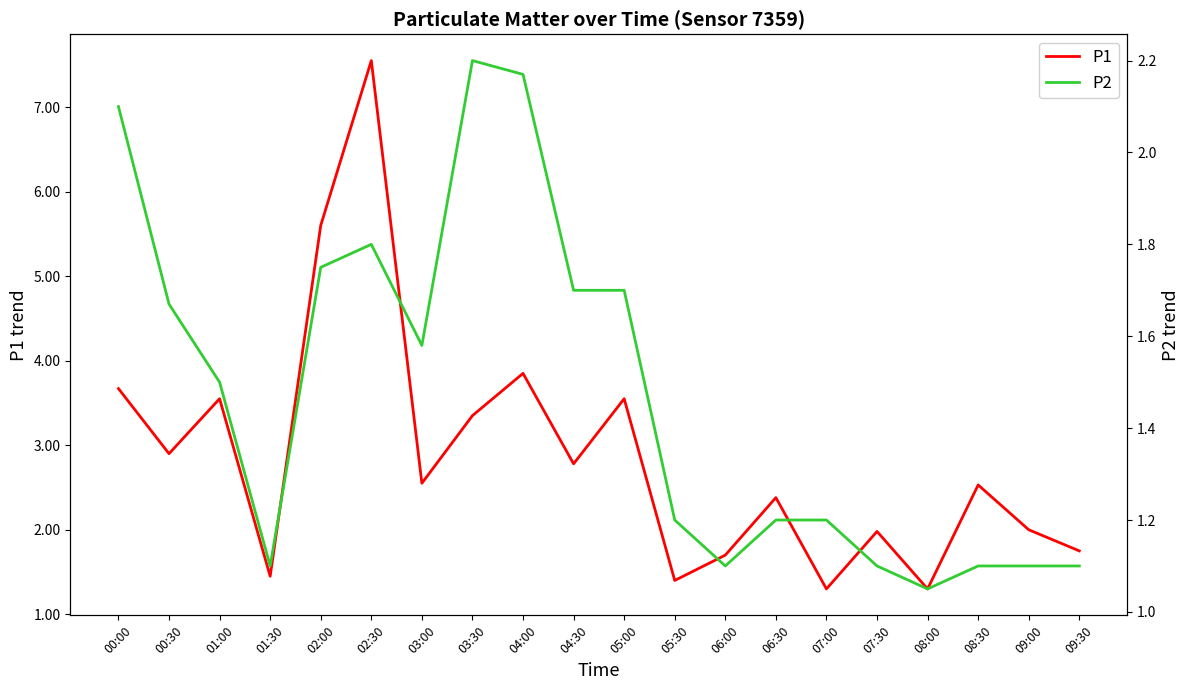

True or false: P2 has more than 2 interior local peaks.

False